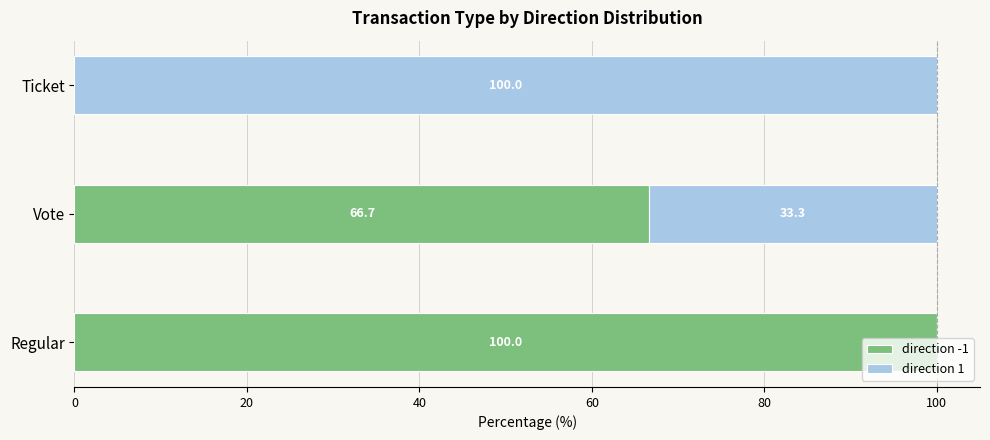

True or false: direction -1 has a value of 49.3 at Ticket.

False